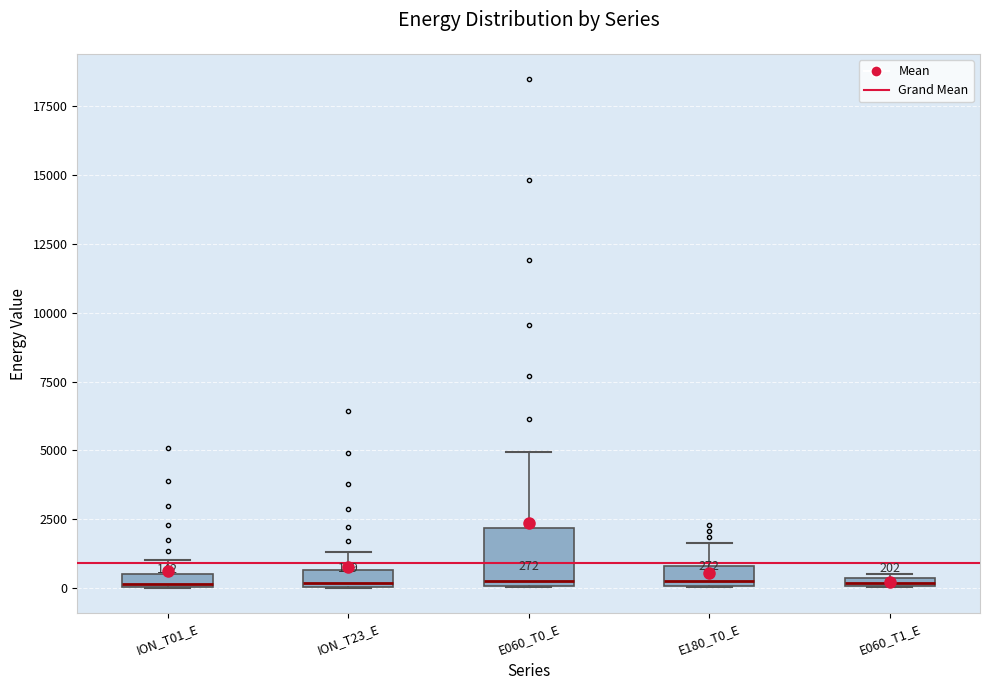

Comparing the boxes themselves (not the whiskers), which one is the tallest?

E060_T0_E